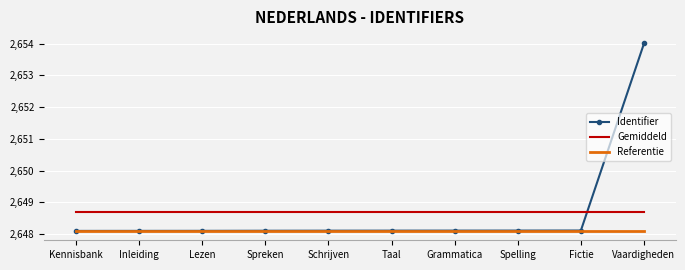

What is the sum of the Gemiddeld values at Lezen and Grammatica?

5297.4